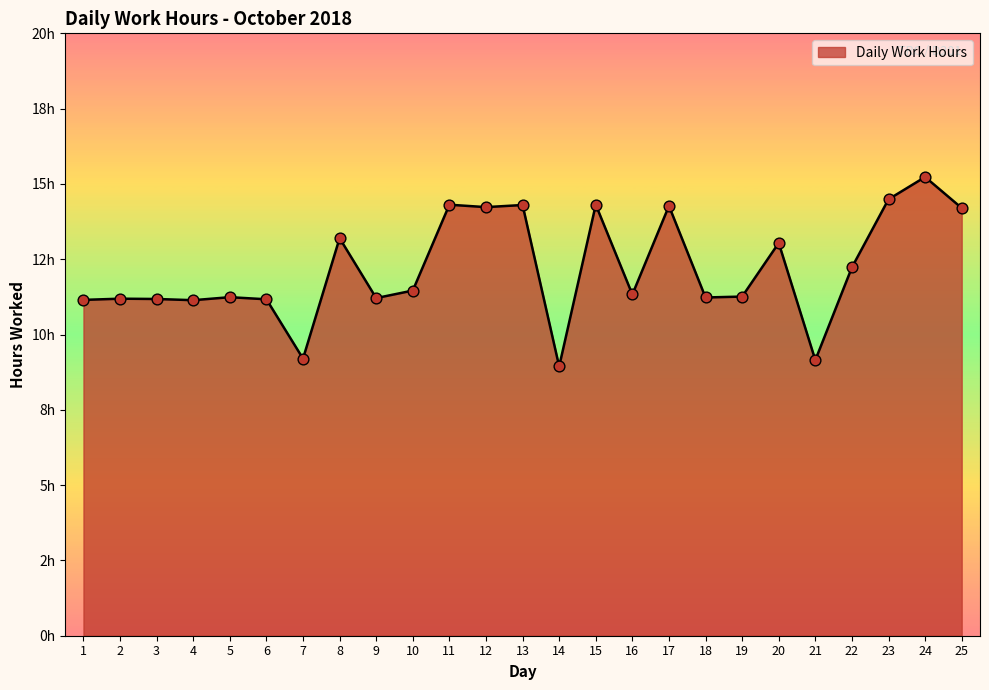

What is the ratio of the value at 19 to the value at 2?

1.0